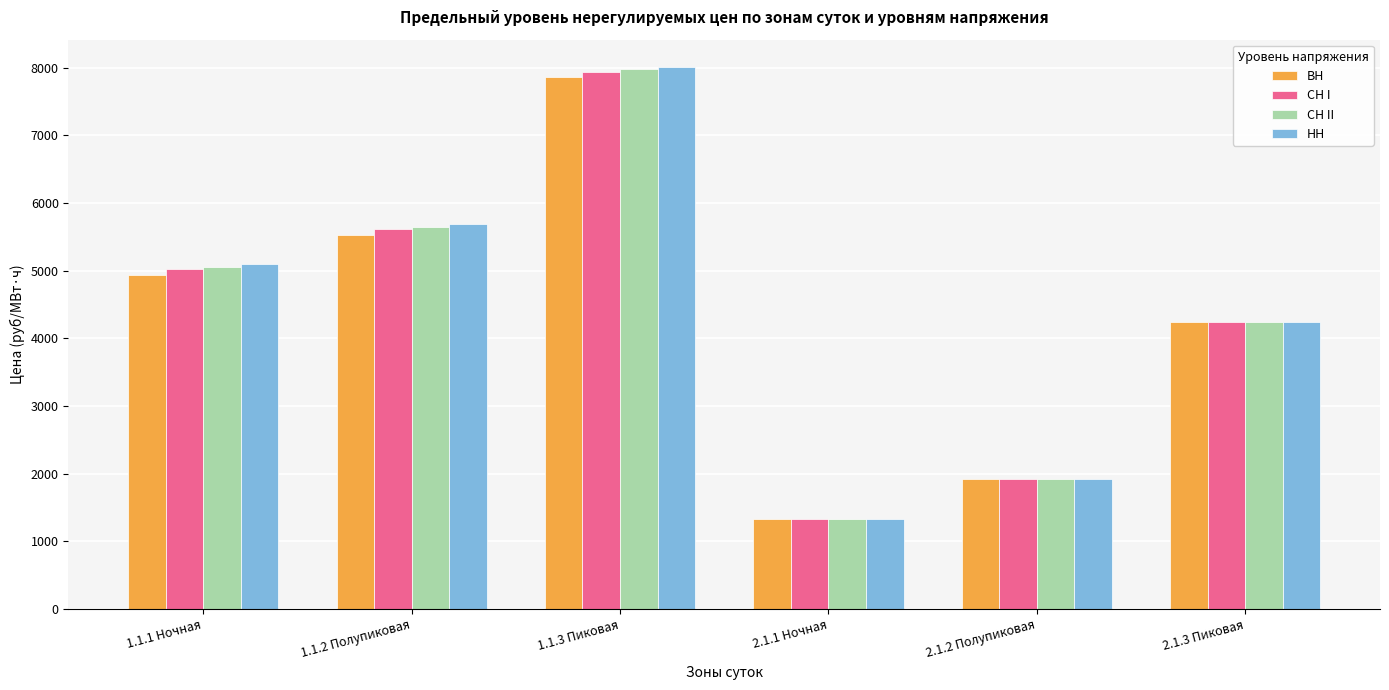

The ВН series shows 2082.5 at 2.1.1 Ночная. True or false?

False